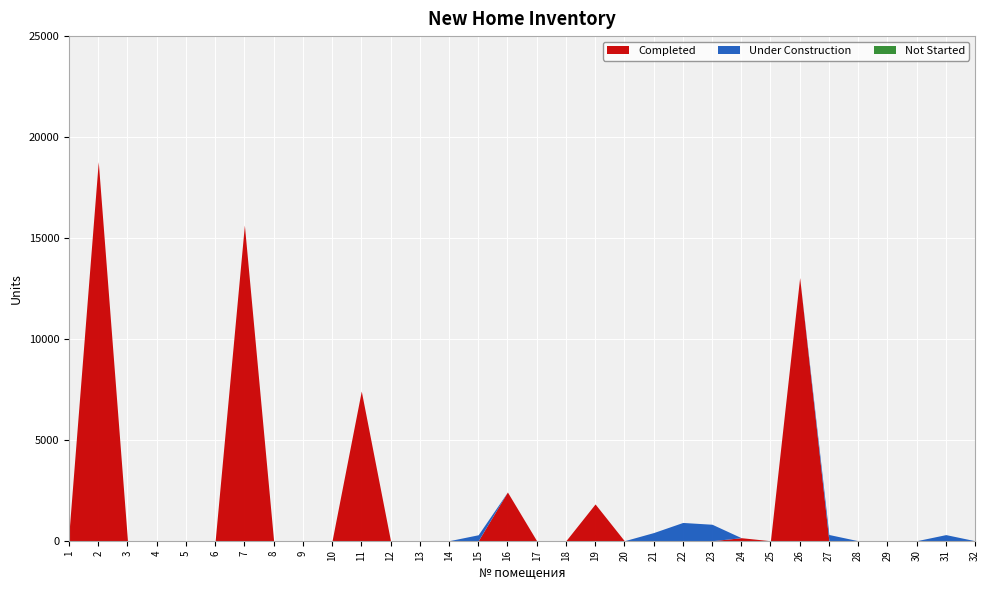

What is the maximum value for Completed?

18782.2